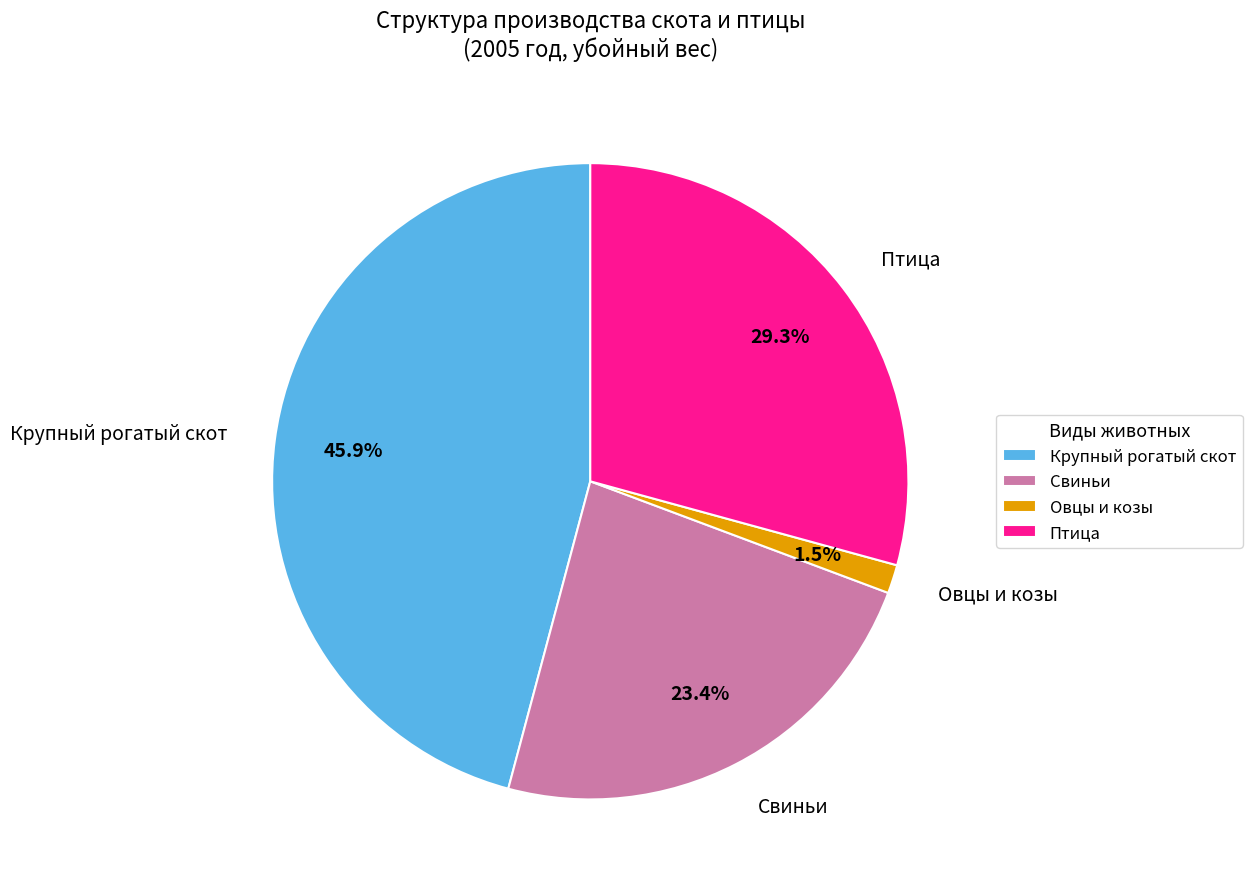

What is the smallest slice in the pie chart?

Овцы и козы